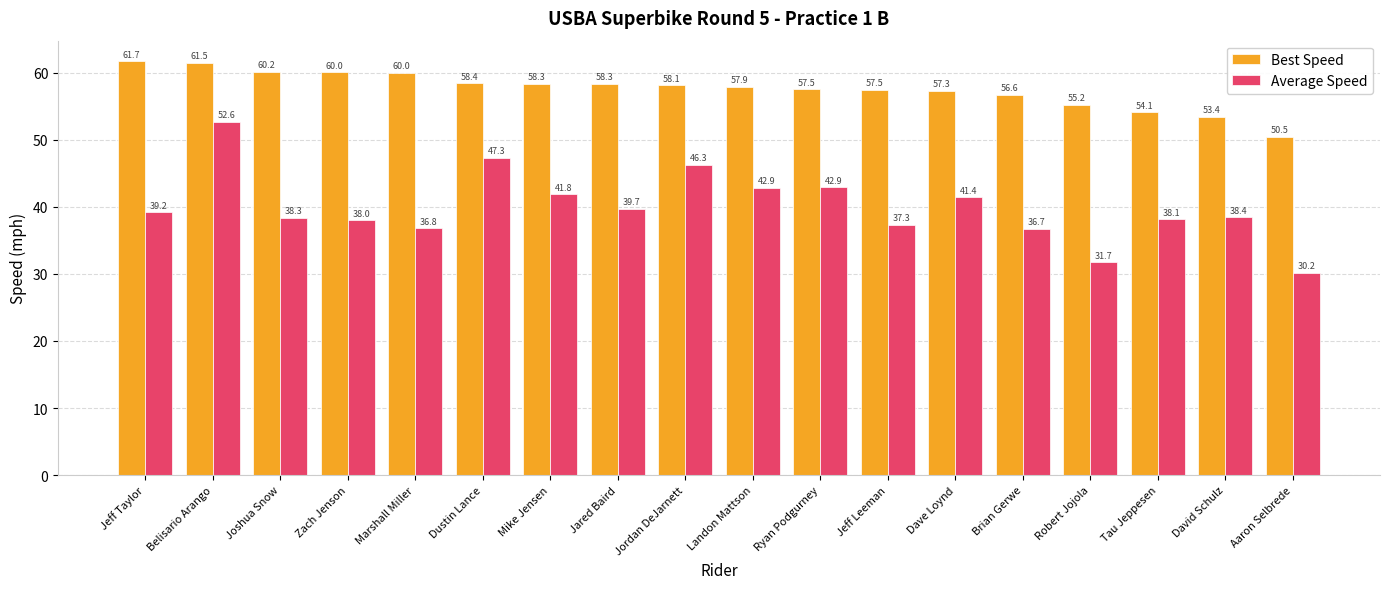

What is the maximum value for Best Speed?

61.7